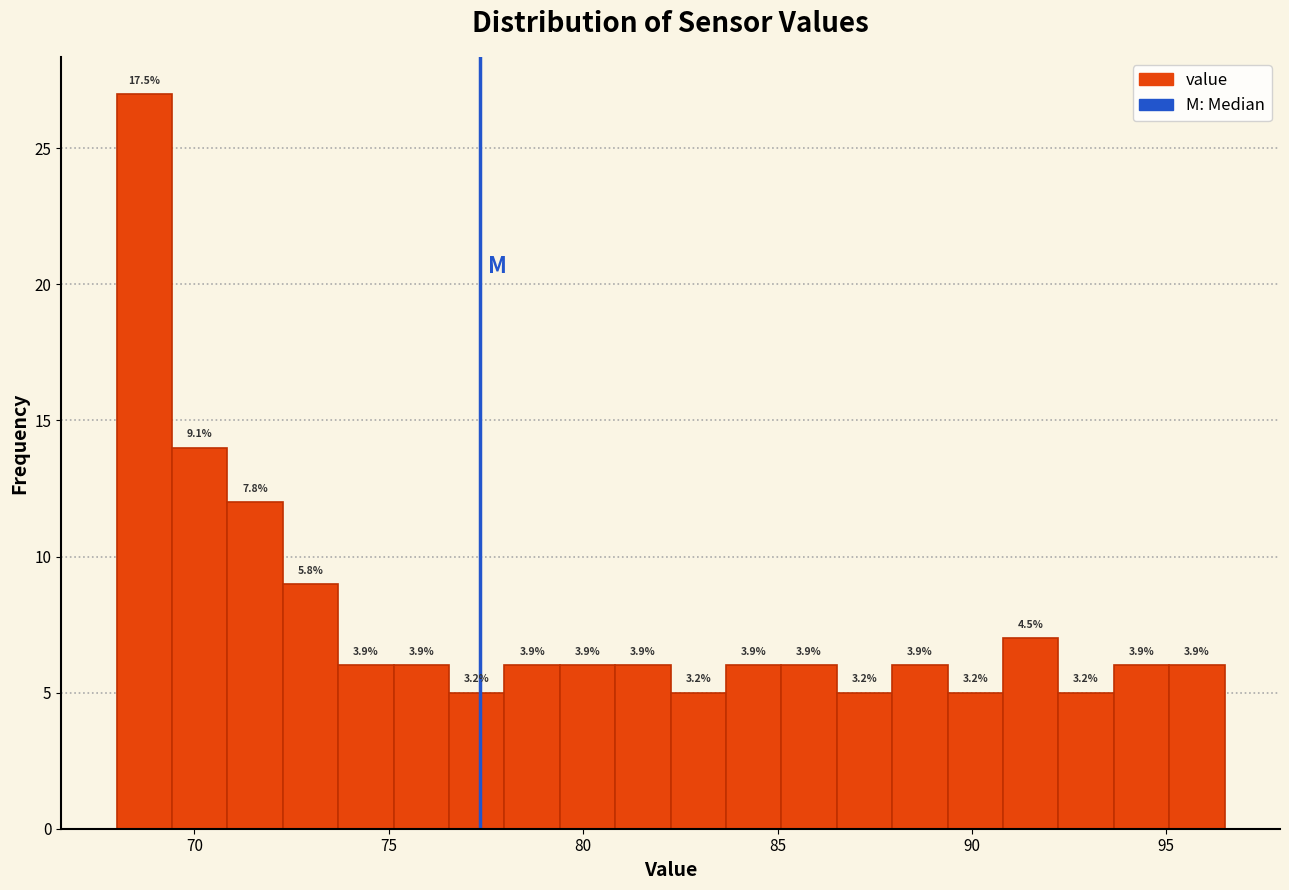

Around what value on the x-axis is the tallest bar? Give the approximate position of its centre, as read against the axis.

68.5